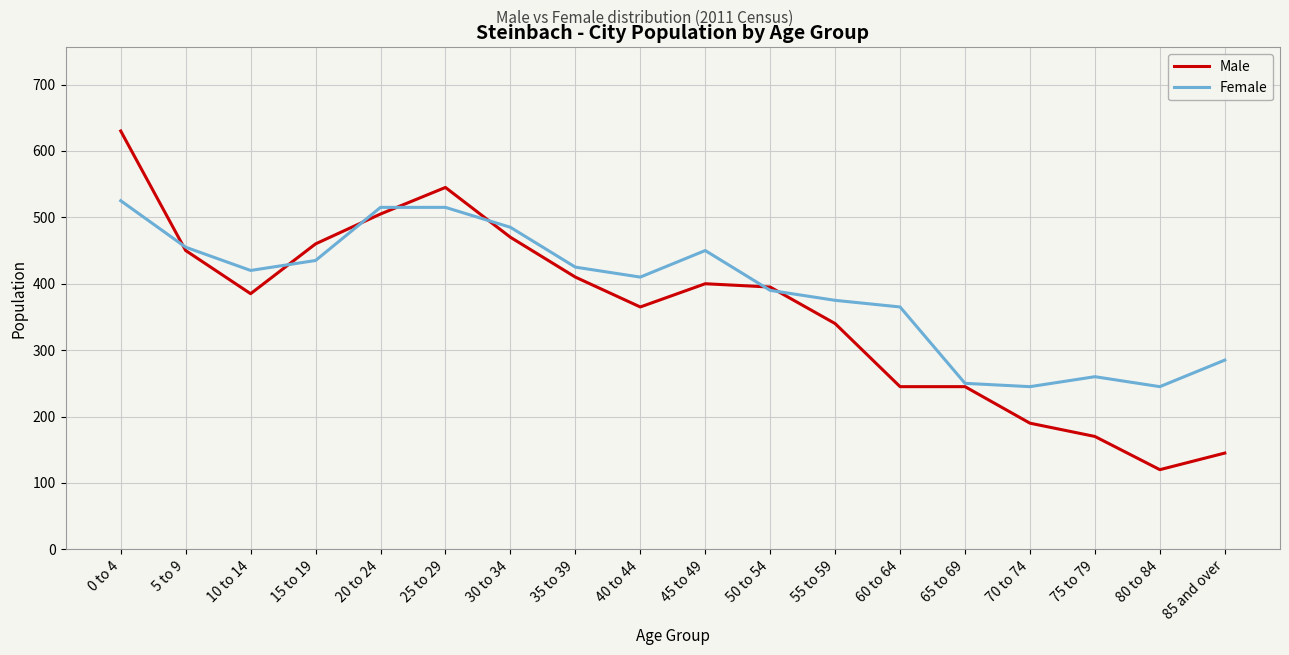

What position from the left is 85 and over?

18